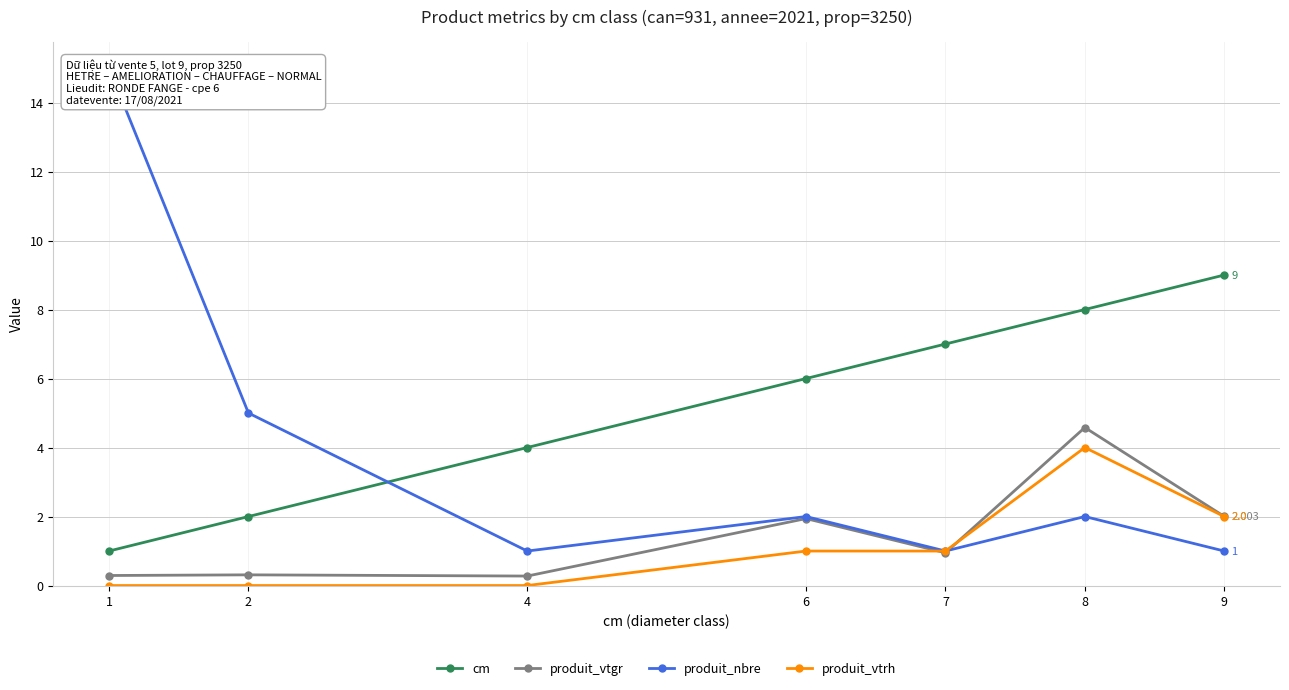

True or false: cm has a value of 8.0 at 6.

False